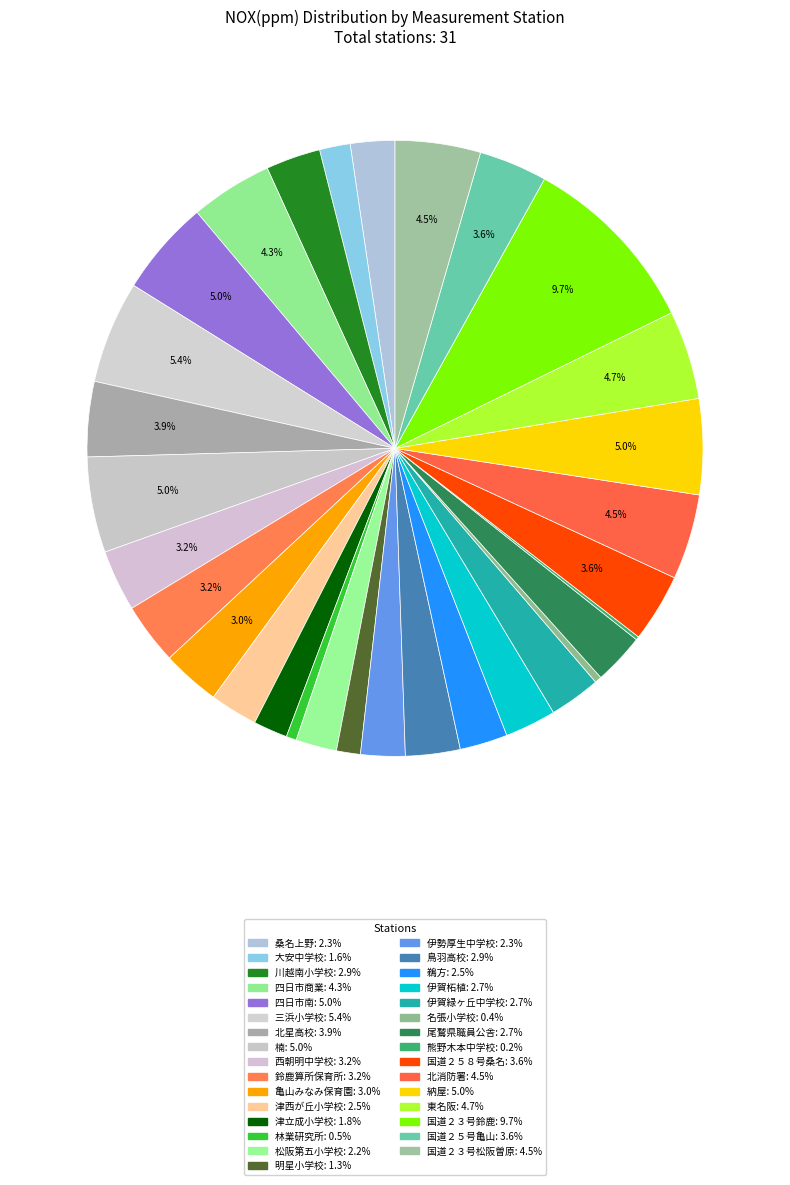

Is it true that 国道２３号松阪曽原 is 4% of the pie?

True